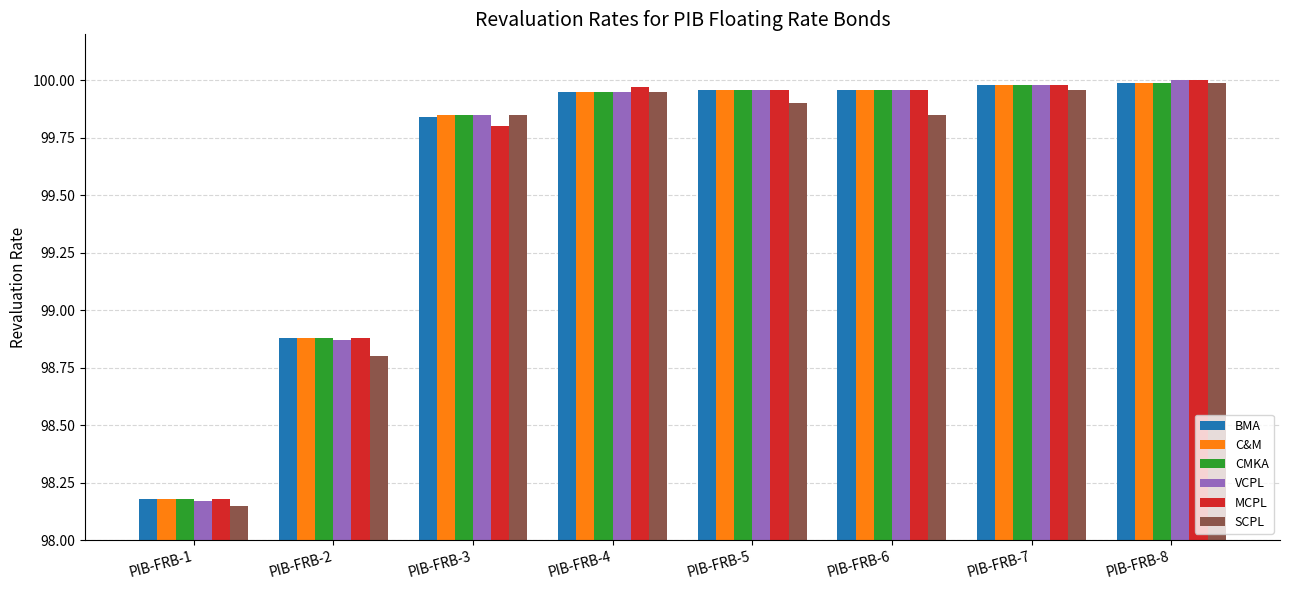

What is the difference between the maximum and minimum values in the SCPL series?

1.8